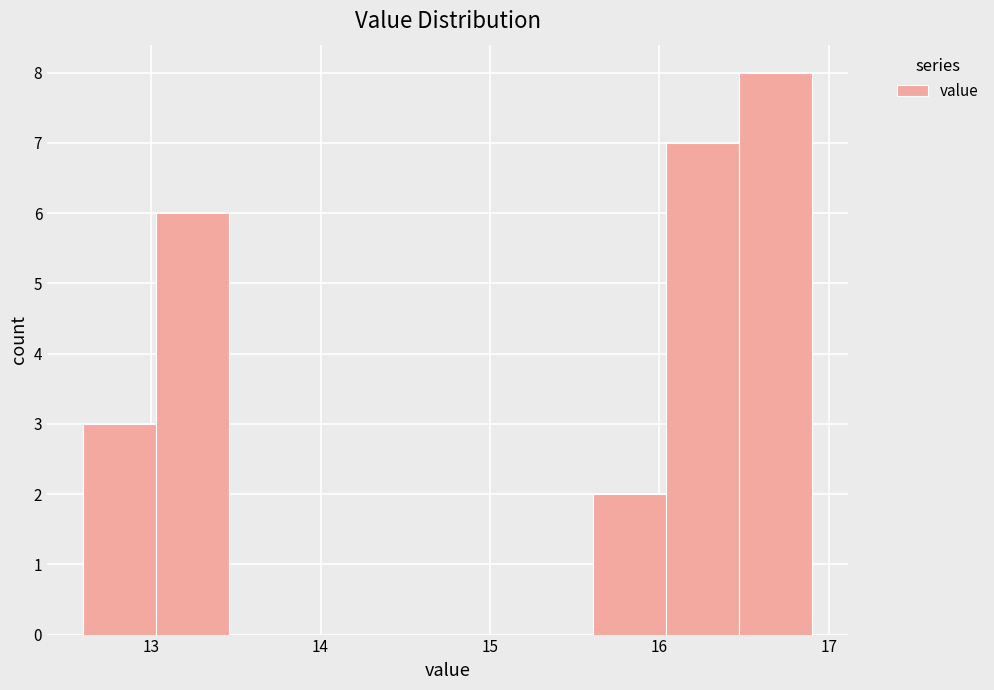

Reading left to right, transcribe this chart: for each bar, give the range it covers on the x-axis and its height. Neither the bar edges nor the heights are printed on the chart, so give them approximately, as read against the axes.

12.60 to 13.03: 3
13.03 to 13.46: 6
13.46 to 13.89: 0
13.89 to 14.32: 0
14.32 to 14.75: 0
14.75 to 15.18: 0
15.18 to 15.61: 0
15.61 to 16.04: 2
16.04 to 16.47: 7
16.47 to 16.90: 8